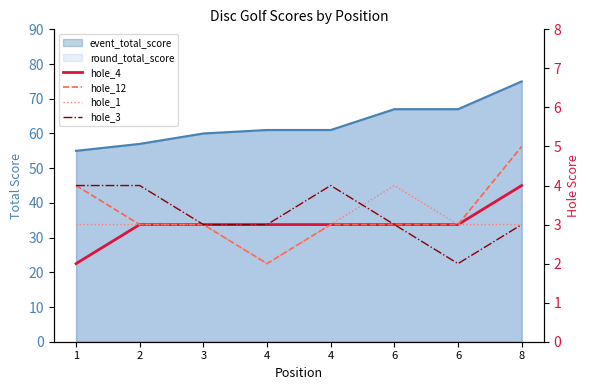

At which category does the chart reach its peak across all series?

8